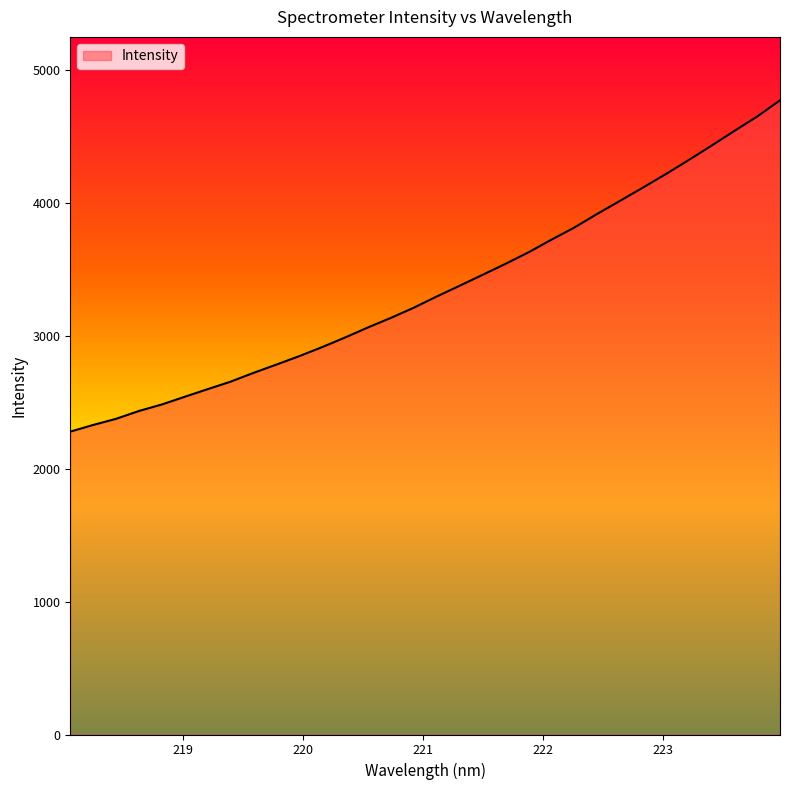

What is the greatest value displayed?

4769.2